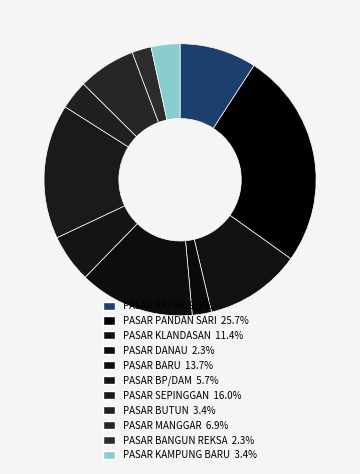

Between PASAR PANDAN SARI and PASAR BP/DAM, which is larger?

PASAR PANDAN SARI